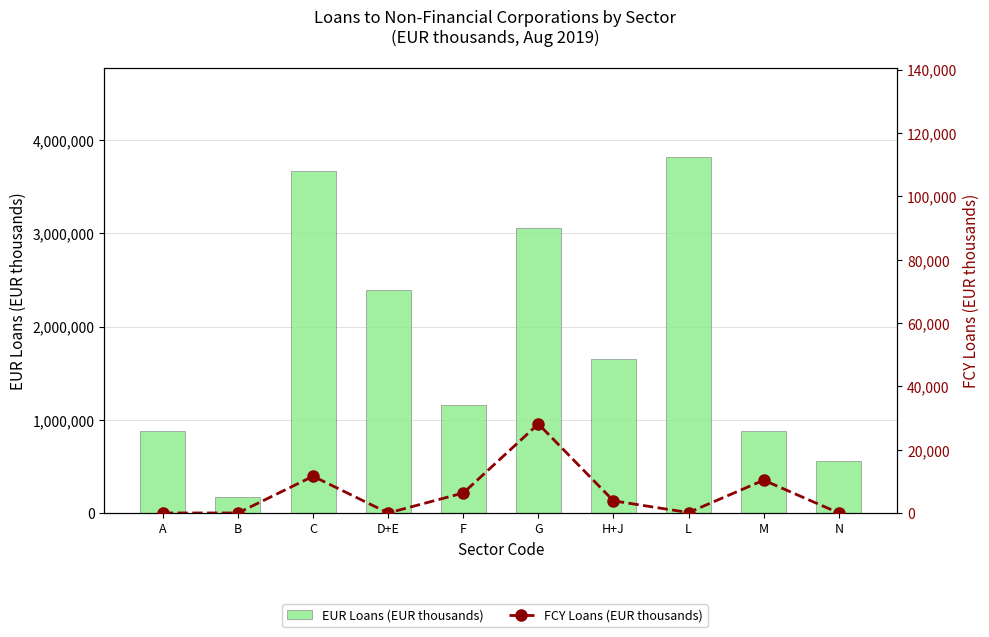

List the labels in order of FCY Loans (EUR thousands) value, largest first.

G, C, M, F, H+J, L, N, A, B, D+E